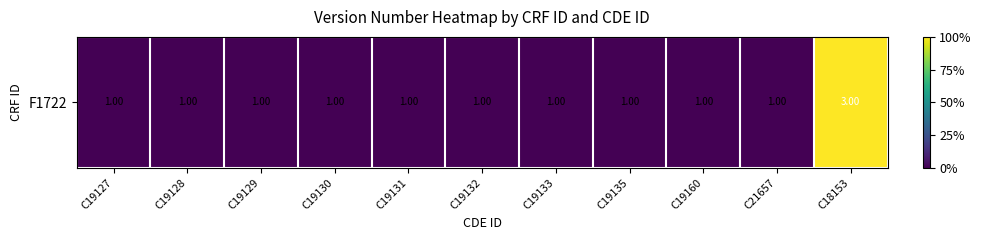

The chart shows a value of 1 at C19132. True or false?

False